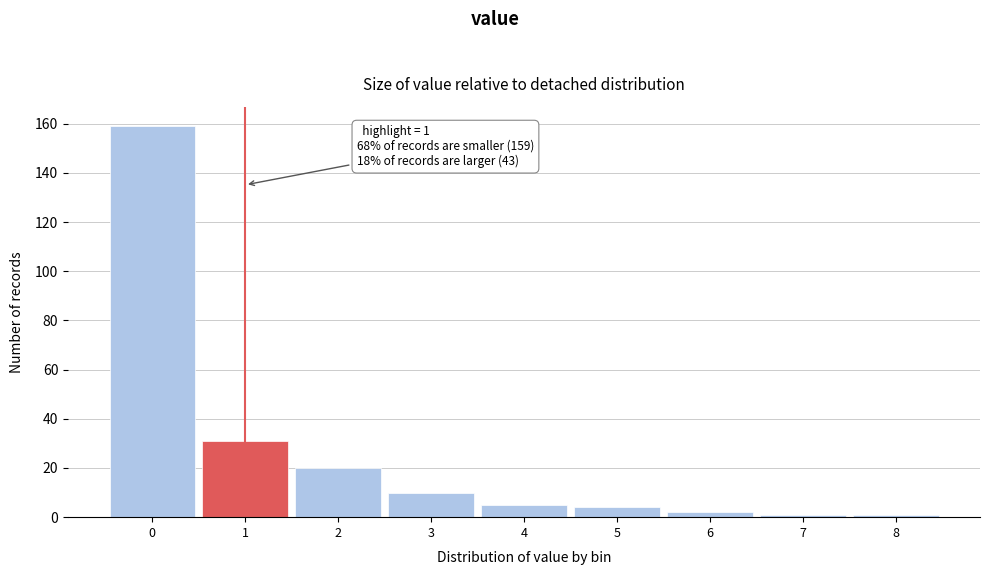

Over which range of the x-axis is the bar tallest?

-0.5 to 0.5